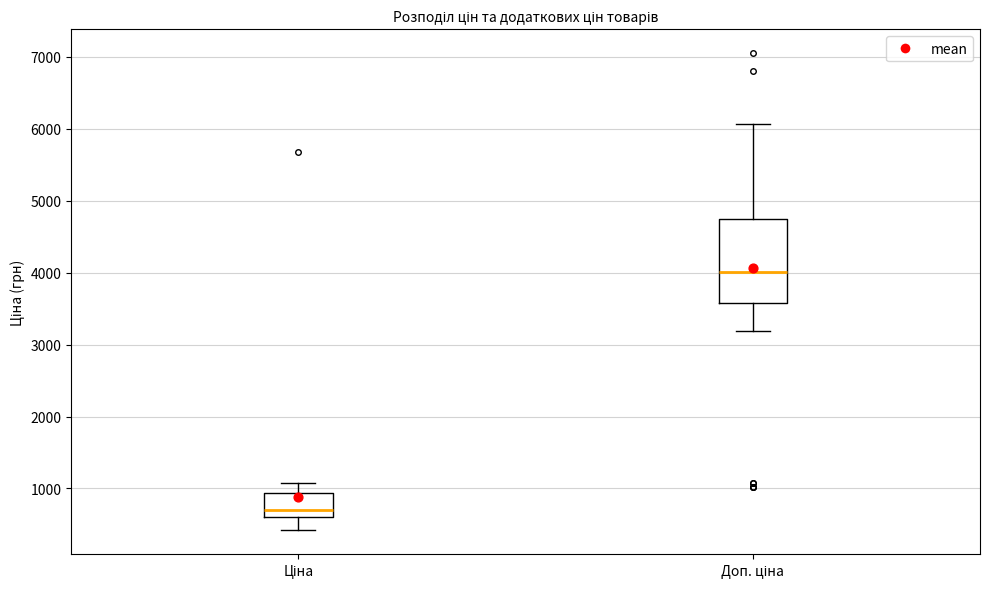

Reading left to right, transcribe this box plot: for each box, give where its median line is, the range the box spans, and where its two whiskers end, as read against the y-axis. The values are not printed on the chart, so give them approximately, as read against the axis.

Ціна: median 700, box 600 to 900, whiskers 400 to 1100
Доп. ціна: median 4000, box 3600 to 4800, whiskers 3200 to 6100